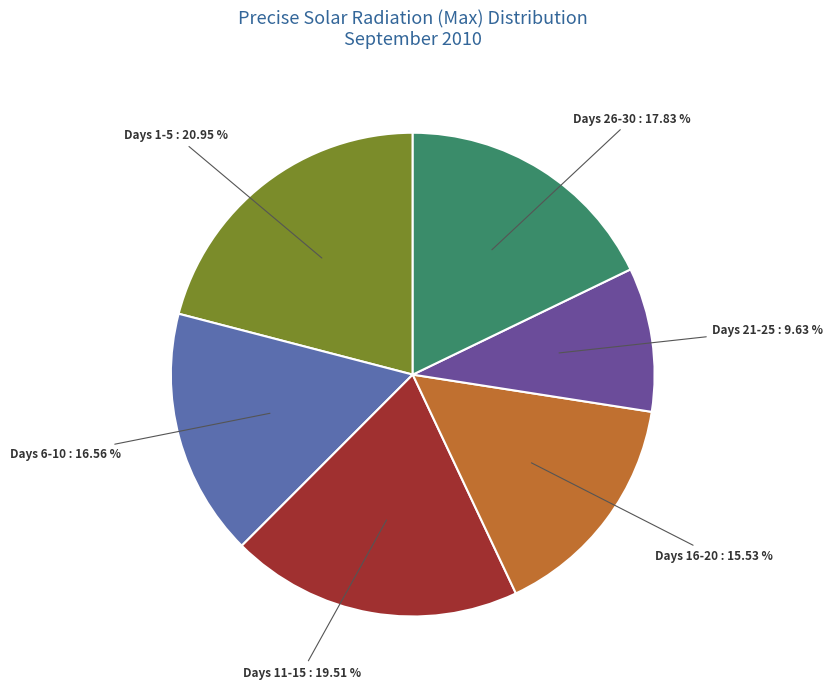

Does Days 16-20 represent more than half of the total?

No